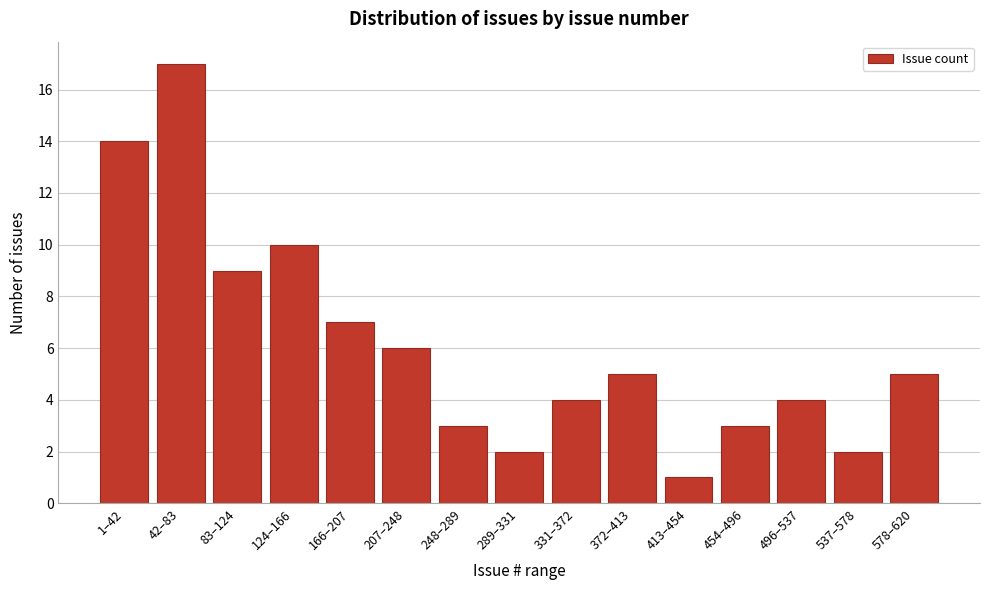

Reading left to right, list all the values displayed in this chart.

1–42=14	42–83=17	83–124=9	124–166=10	166–207=7	207–248=6	248–289=3	289–331=2	331–372=4	372–413=5	413–454=1	454–496=3	496–537=4	537–578=2	578–620=5